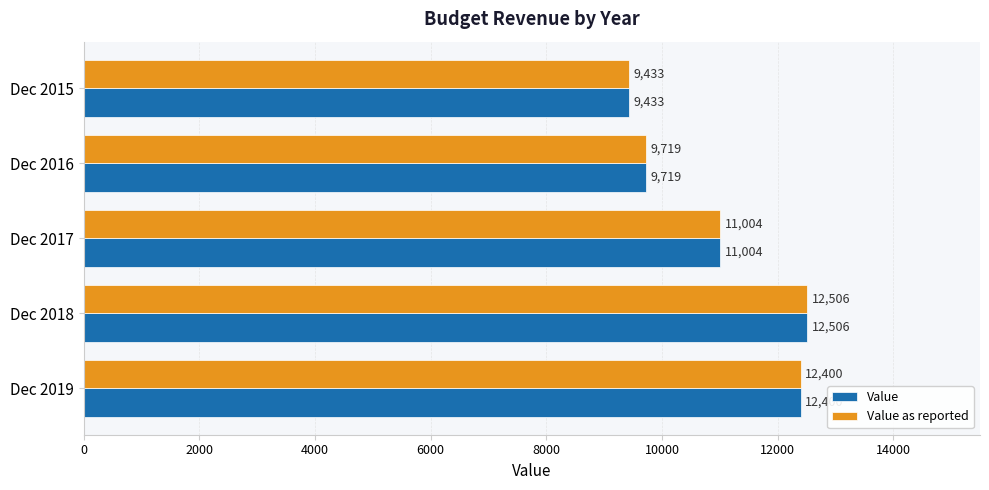

Where is Value as reported nearest to the value 10969?

Dec 2017